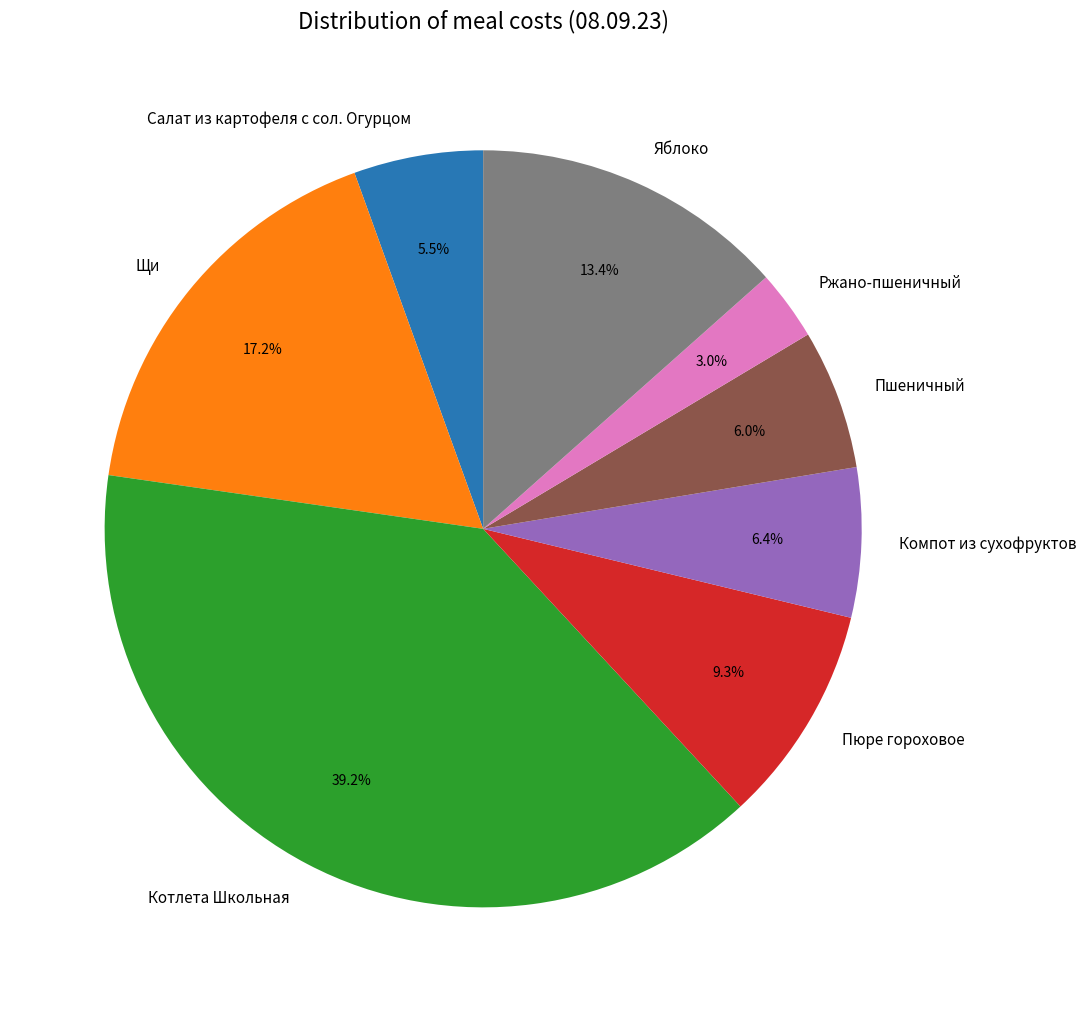

Which category has the biggest portion of the pie?

Котлета Школьная